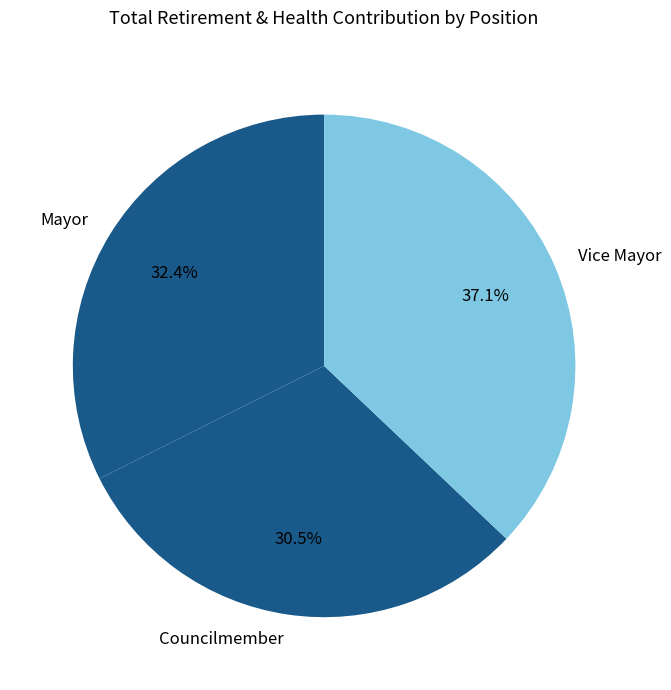

Does Councilmember account for over 50% of the chart?

No